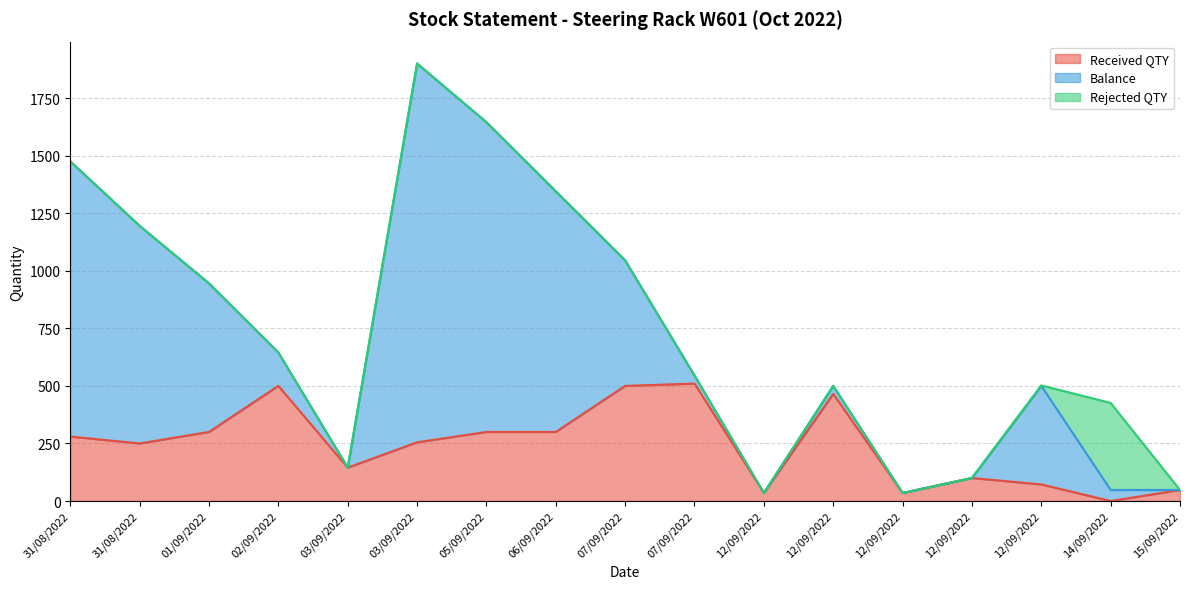

Reading right to left, list all the values displayed in this chart.

Received QTY: 15/09/2022=48	14/09/2022=0	12/09/2022=72	12/09/2022=100	12/09/2022=35	12/09/2022=465	12/09/2022=35	07/09/2022=510	07/09/2022=500	06/09/2022=300	05/09/2022=300	03/09/2022=255	03/09/2022=145	02/09/2022=500	01/09/2022=300	31/08/2022=250	31/08/2022=280
Balance: 15/09/2022=0	14/09/2022=48	12/09/2022=428	12/09/2022=0	12/09/2022=0	12/09/2022=35	12/09/2022=0	07/09/2022=35	07/09/2022=545	06/09/2022=1045	05/09/2022=1345	03/09/2022=1645	03/09/2022=0	02/09/2022=145	01/09/2022=645	31/08/2022=945	31/08/2022=1195
Rejected QTY: 15/09/2022=0	14/09/2022=378	12/09/2022=2	12/09/2022=0	12/09/2022=0	12/09/2022=0	12/09/2022=0	07/09/2022=0	07/09/2022=0	06/09/2022=0	05/09/2022=0	03/09/2022=0	03/09/2022=0	02/09/2022=0	01/09/2022=0	31/08/2022=0	31/08/2022=0